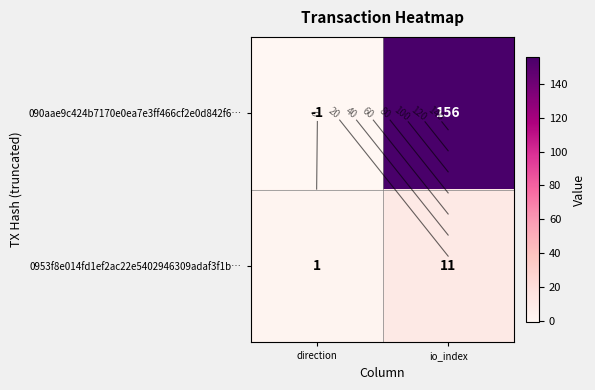

What is the maximum value for 0953f8e014fd1ef2ac22e5402946309adaf3f1b…?

11